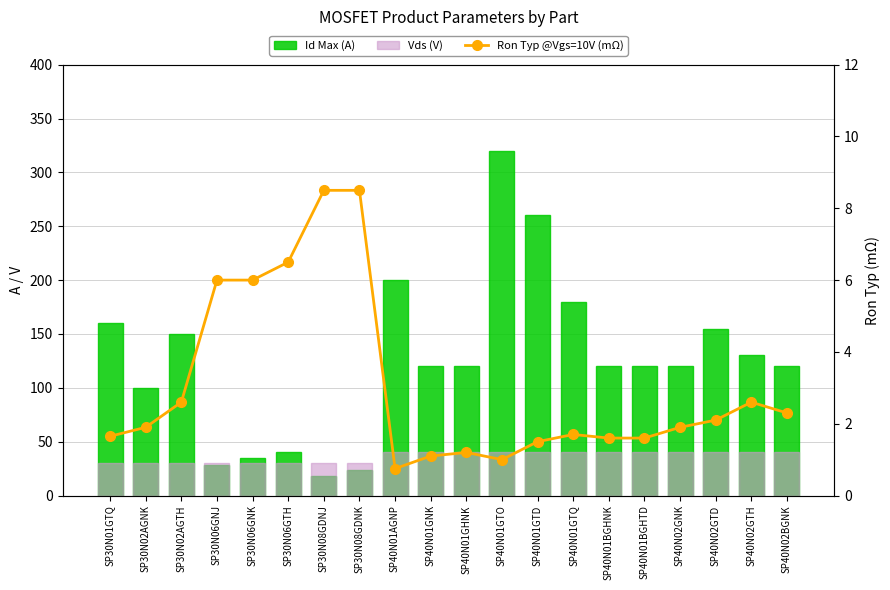

The Id Max (A) series shows 12.3 at SP30N08GDNK. True or false?

False